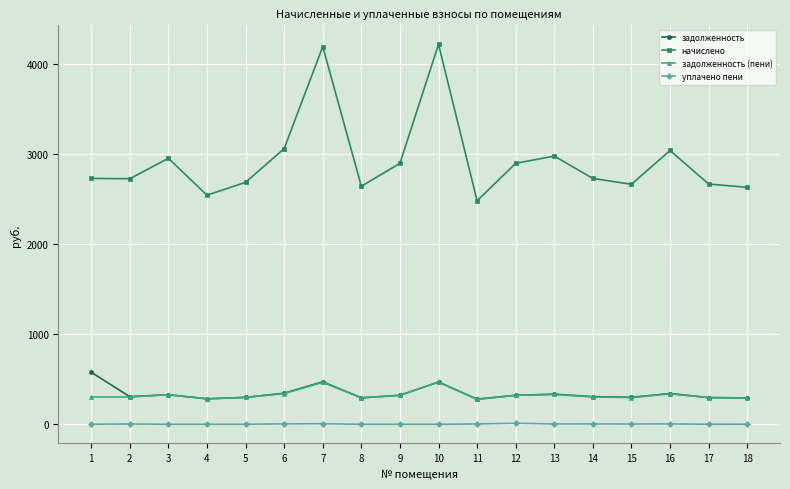

Where is задолженность (пени) nearest to the value 372?

6